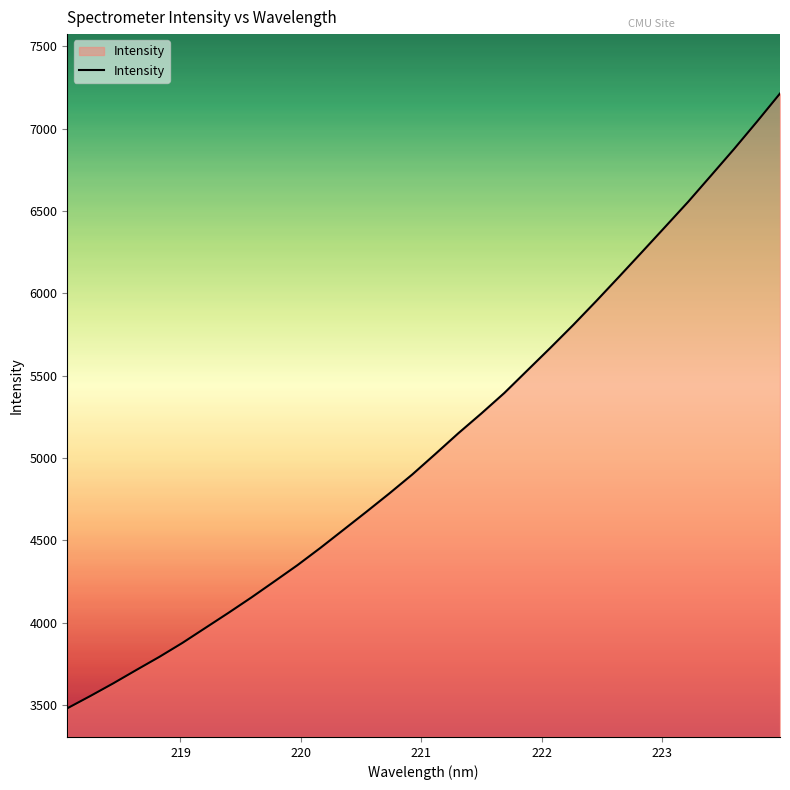

What is the minimum value shown in the chart?

3481.0